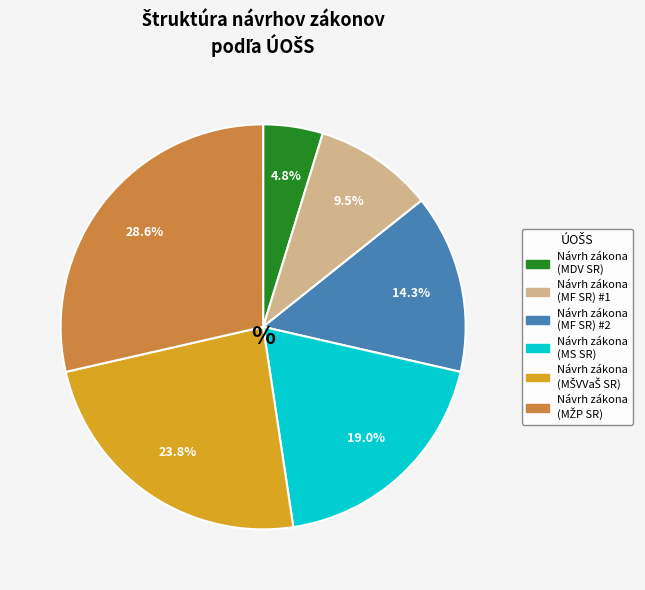

Does any single category account for the majority?

No